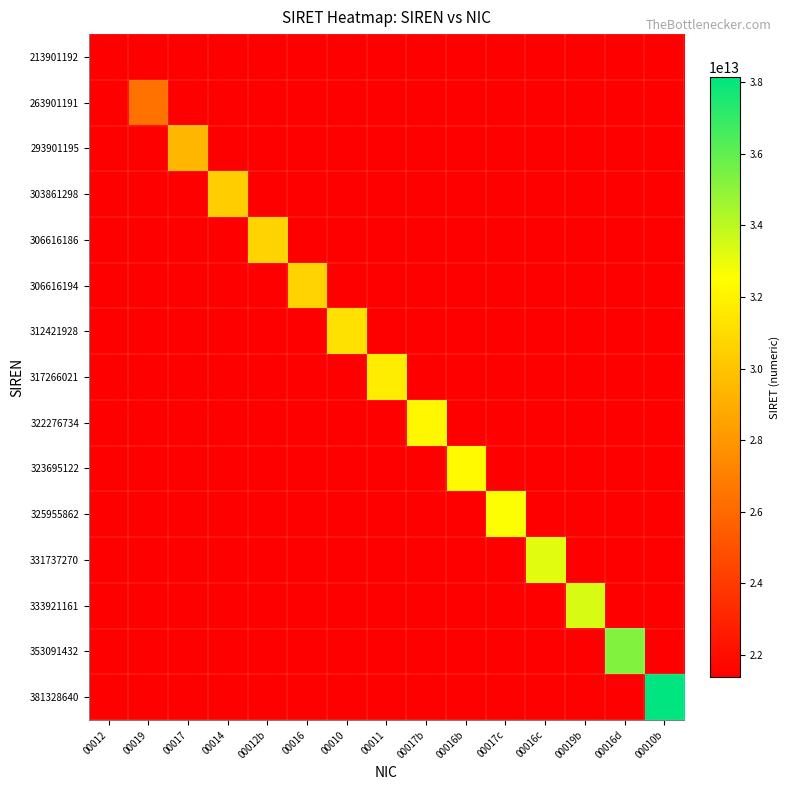

At how many categories does at least one series exceed 25870663580919?

14